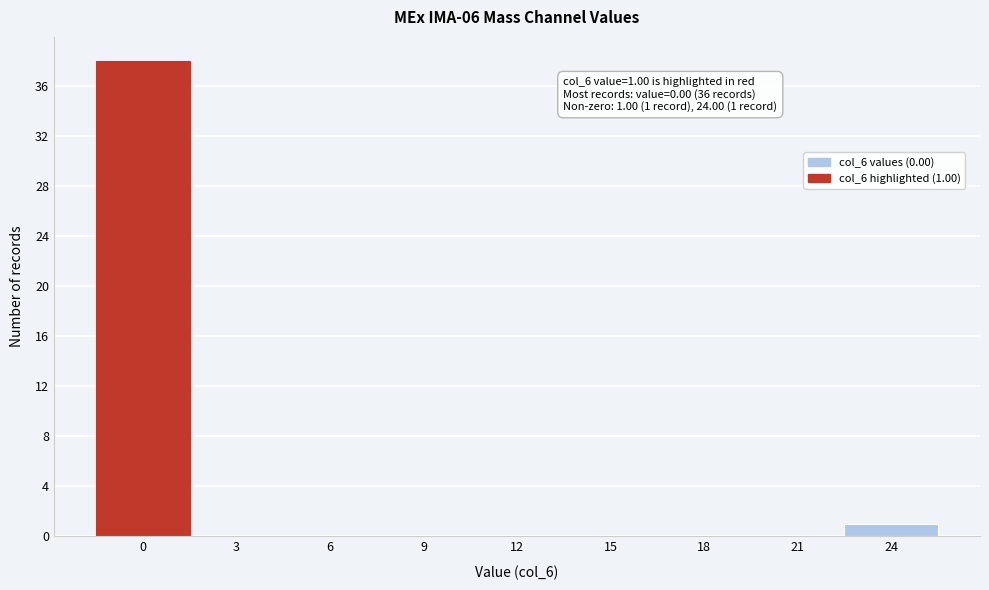

Reading left to right, list all the values displayed in this chart.

0=38	3=0	6=0	9=0	12=0	15=0	18=0	21=0	24=1